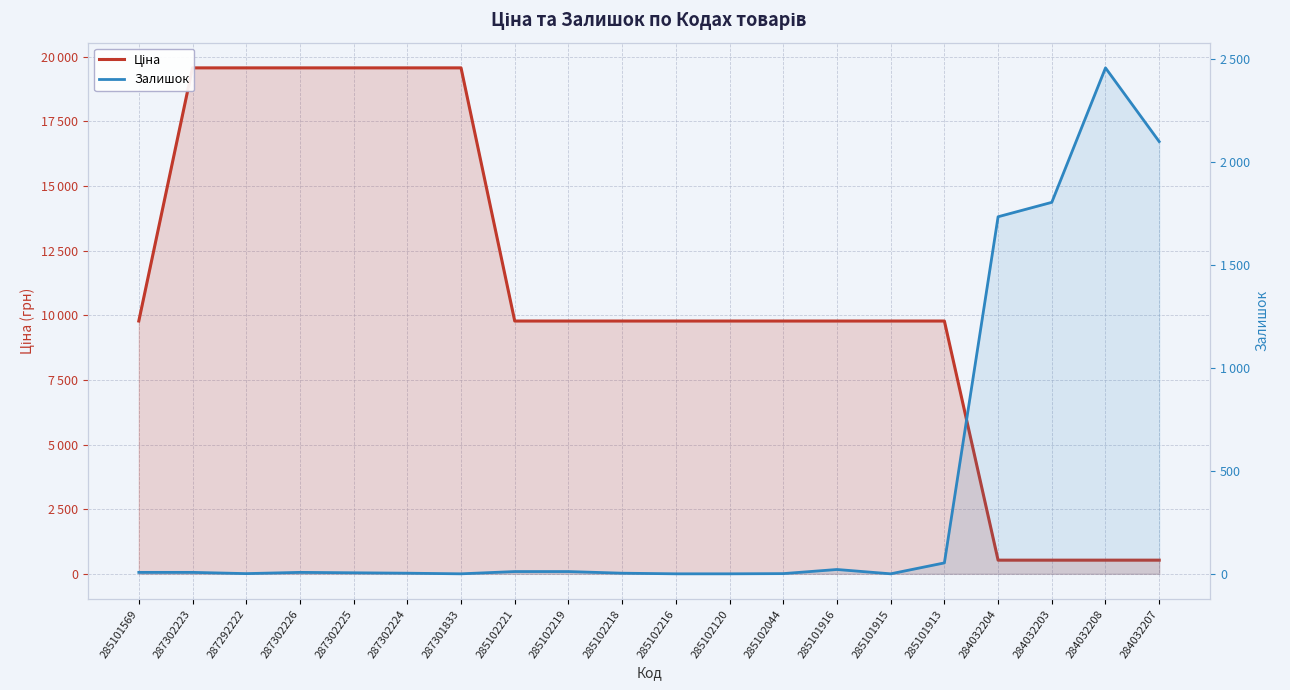

Is it true that Залишок equals 77.9 at 285101913?

False